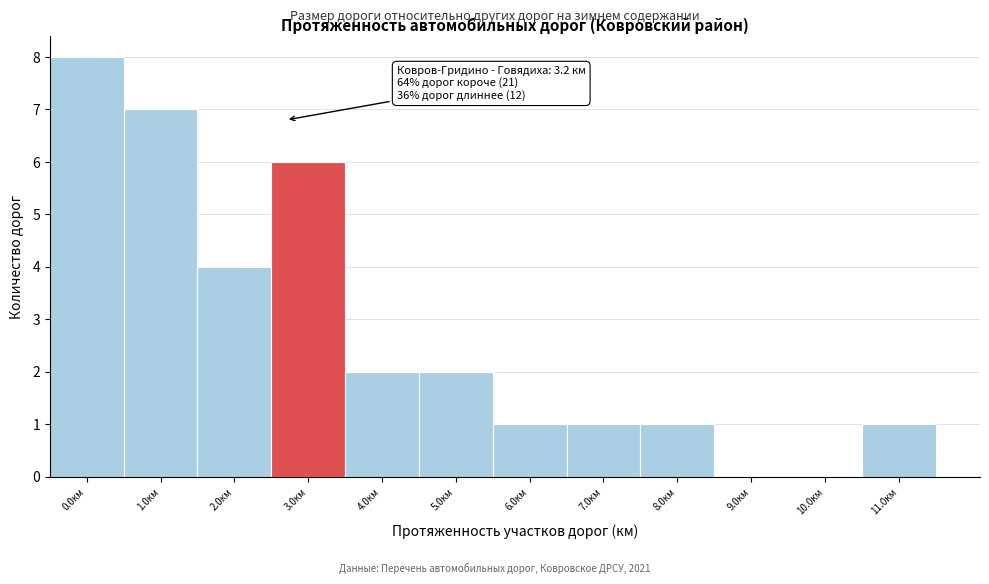

Reading left to right, extract all data points from this chart.

0.0км=8	1.0км=7	2.0км=4	3.0км=6	4.0км=2	5.0км=2	6.0км=1	7.0км=1	8.0км=1	9.0км=0	10.0км=0	11.0км=1